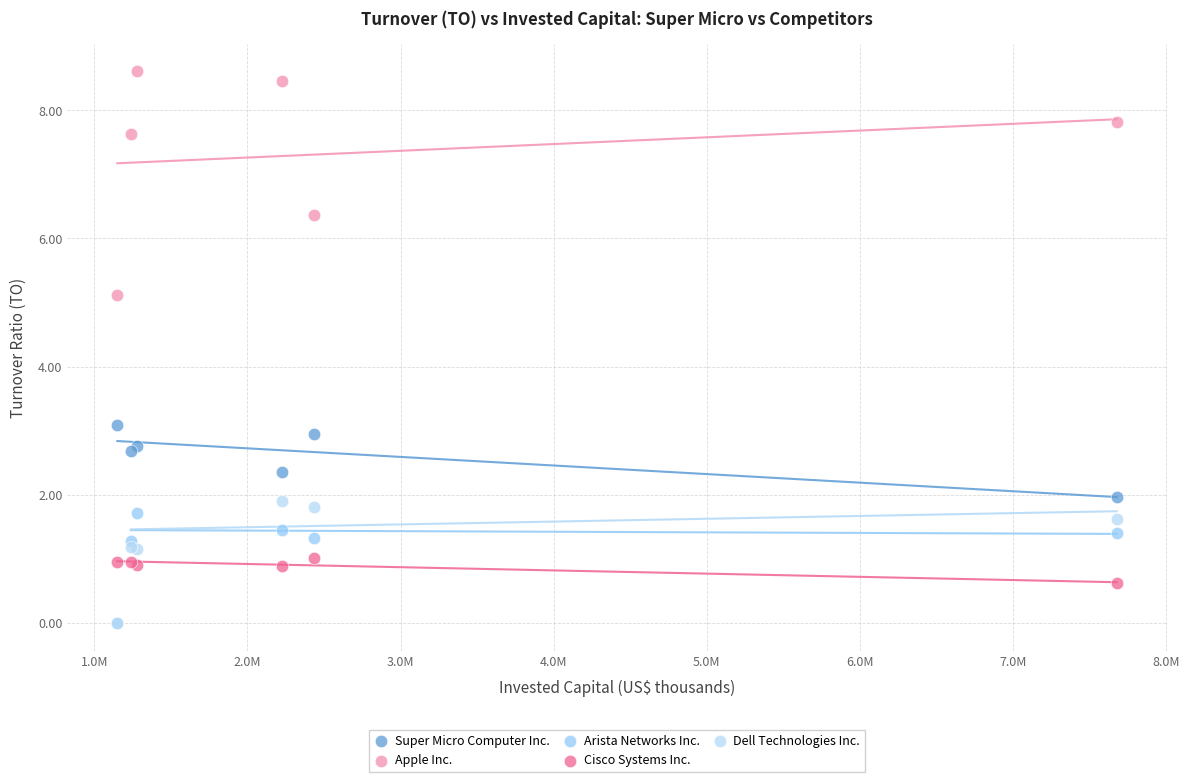

In the Apple Inc. series, what Y value is closest to 6?

6.4